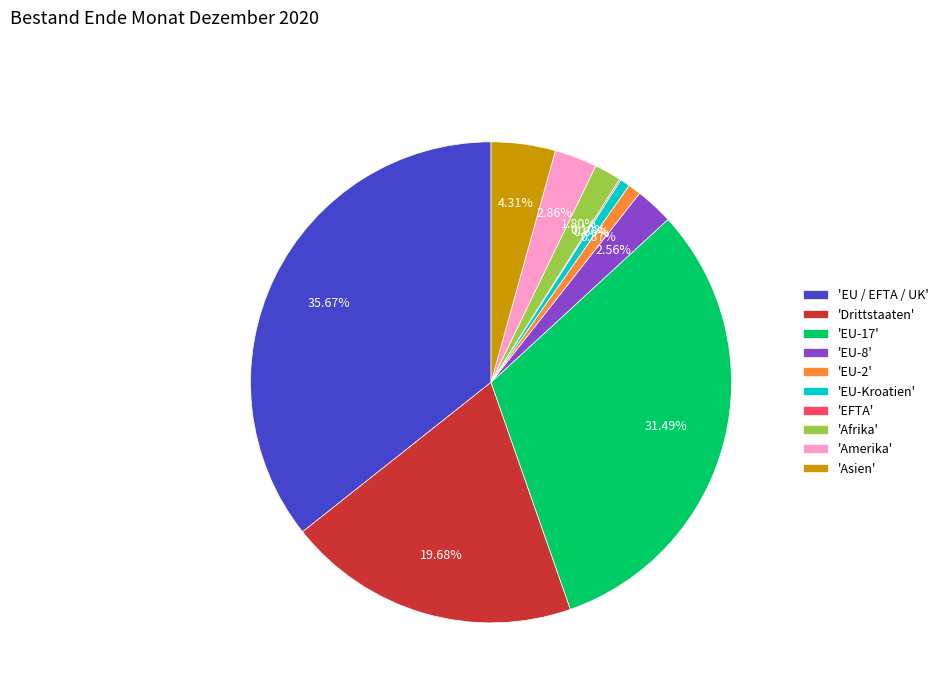

Do 'EU-17' and 'Amerika' together represent more than half of the pie?

No